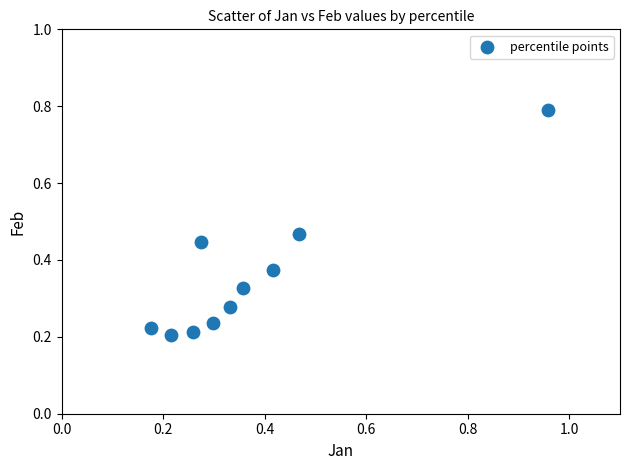

What is the range of Y values (max minus min)?

0.6